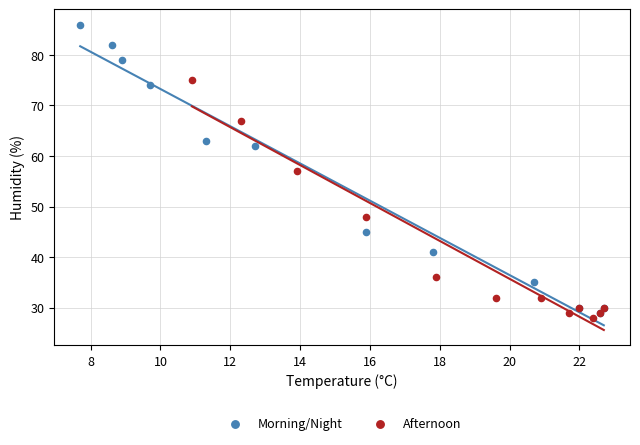

Which series has the widest spread of Y values?

Morning/Night